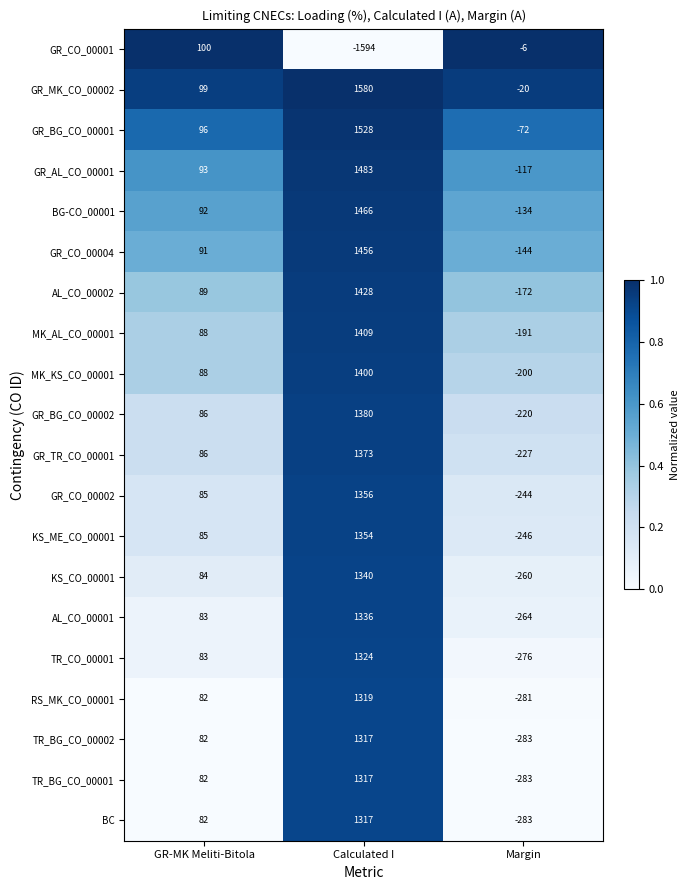

At which category does the chart reach its peak across all series?

Calculated I